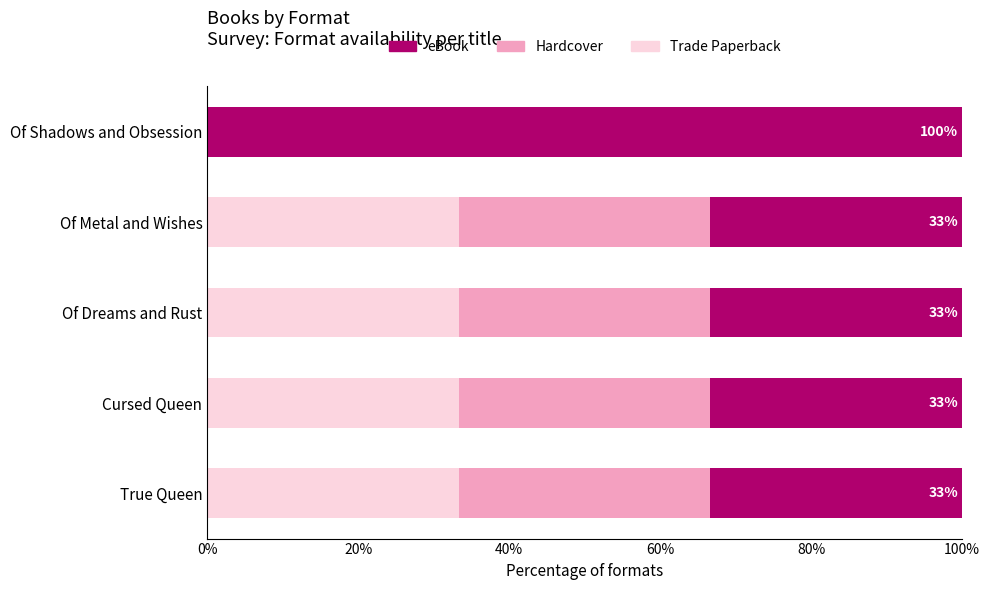

What is the total value across all series at Of Dreams and Rust?

100.0